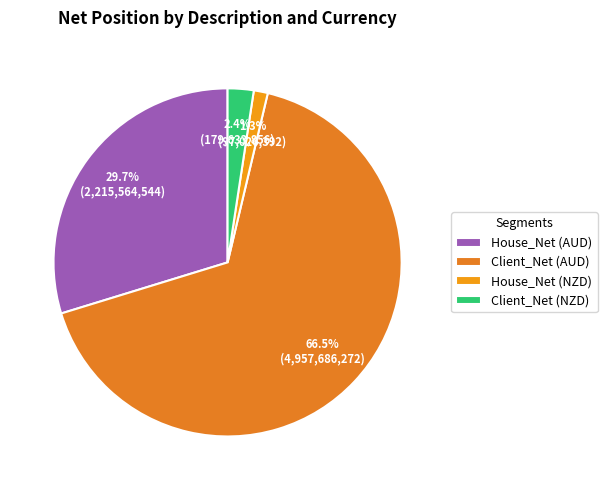

Which slice is the smallest?

House_Net (NZD)